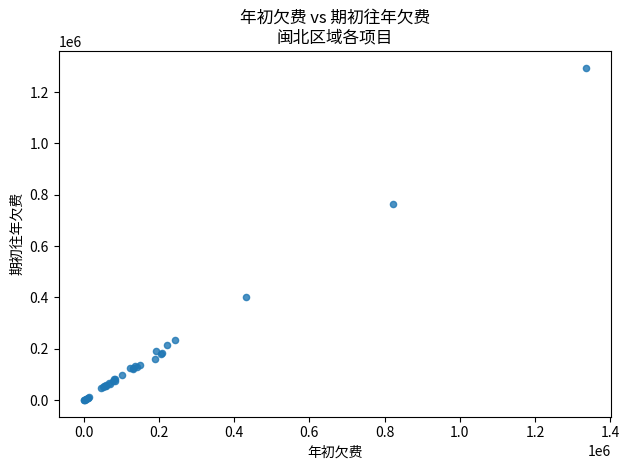

What Y value in the scatter plot is closest to 647618?

764340.8